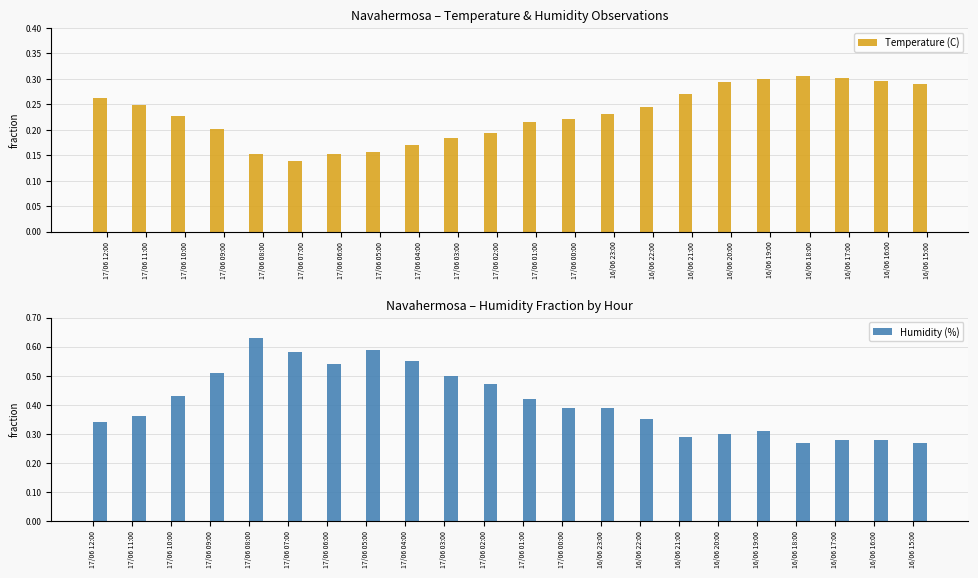

Rank the series by their maximum value, from highest to lowest.

Humidity (%), Temperature (C)